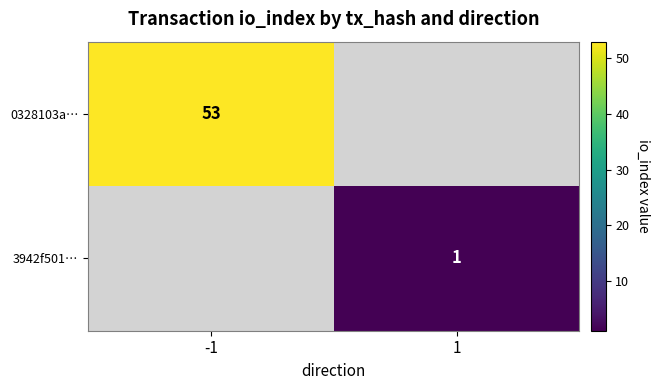

The 0328103a… series shows 78 at -1. True or false?

False